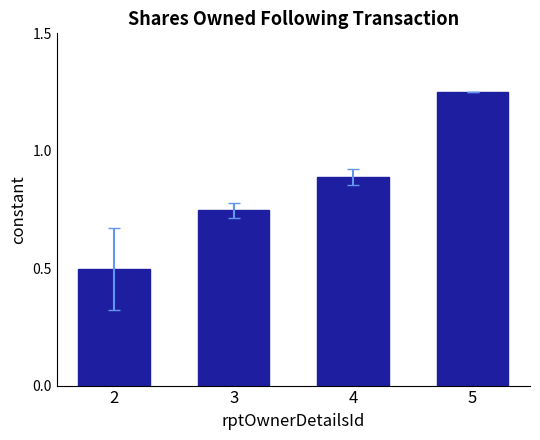

What is the value of the 3rd bar from the left?

0.9